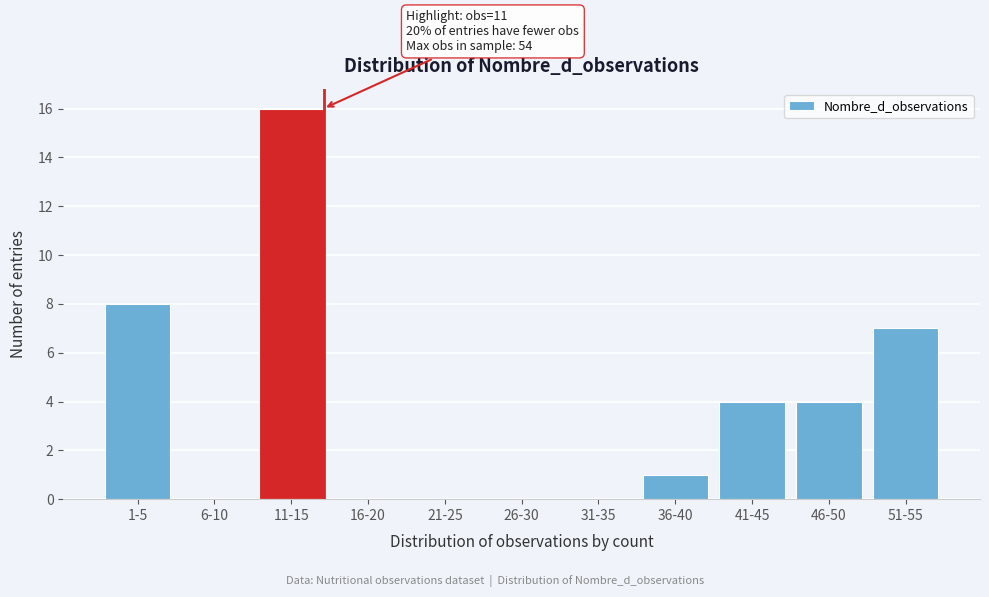

Reading right to left, list all the values displayed in this chart.

51-55=7	46-50=4	41-45=4	36-40=1	31-35=0	26-30=0	21-25=0	16-20=0	11-15=16	6-10=0	1-5=8